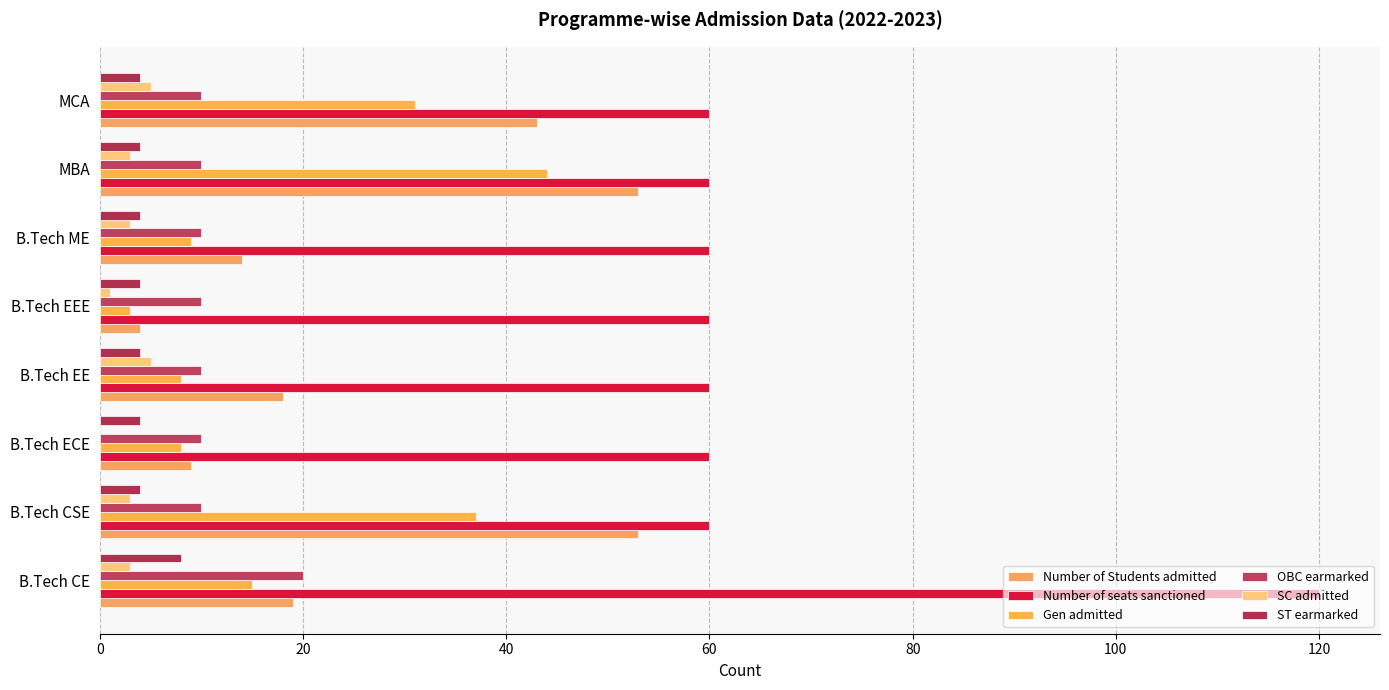

Count the number of categories in the chart.

8